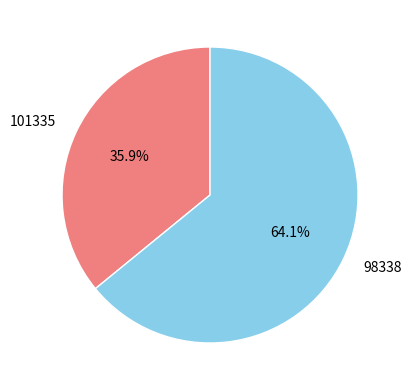

Combined, do 101335 and 98338 account for over 50%?

Yes